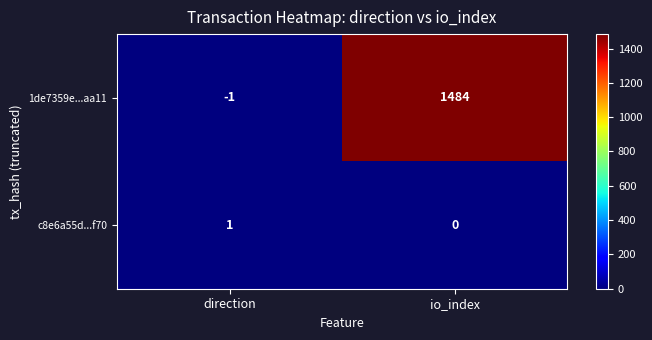

The 1de7359e...aa11 series shows 1484 at io_index. True or false?

True